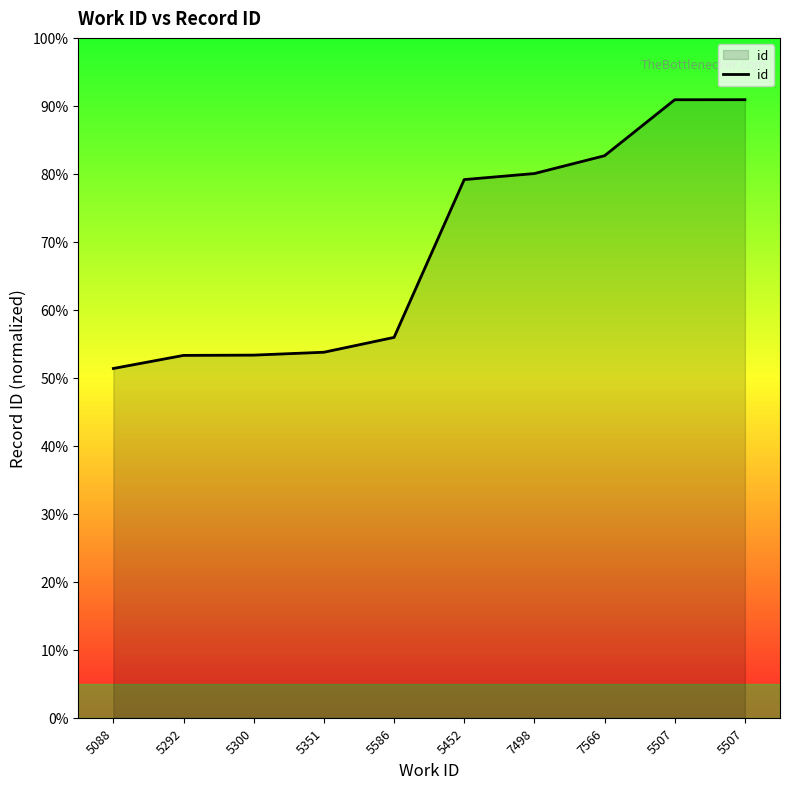

Is this an area chart (filled region under the line)?

Yes